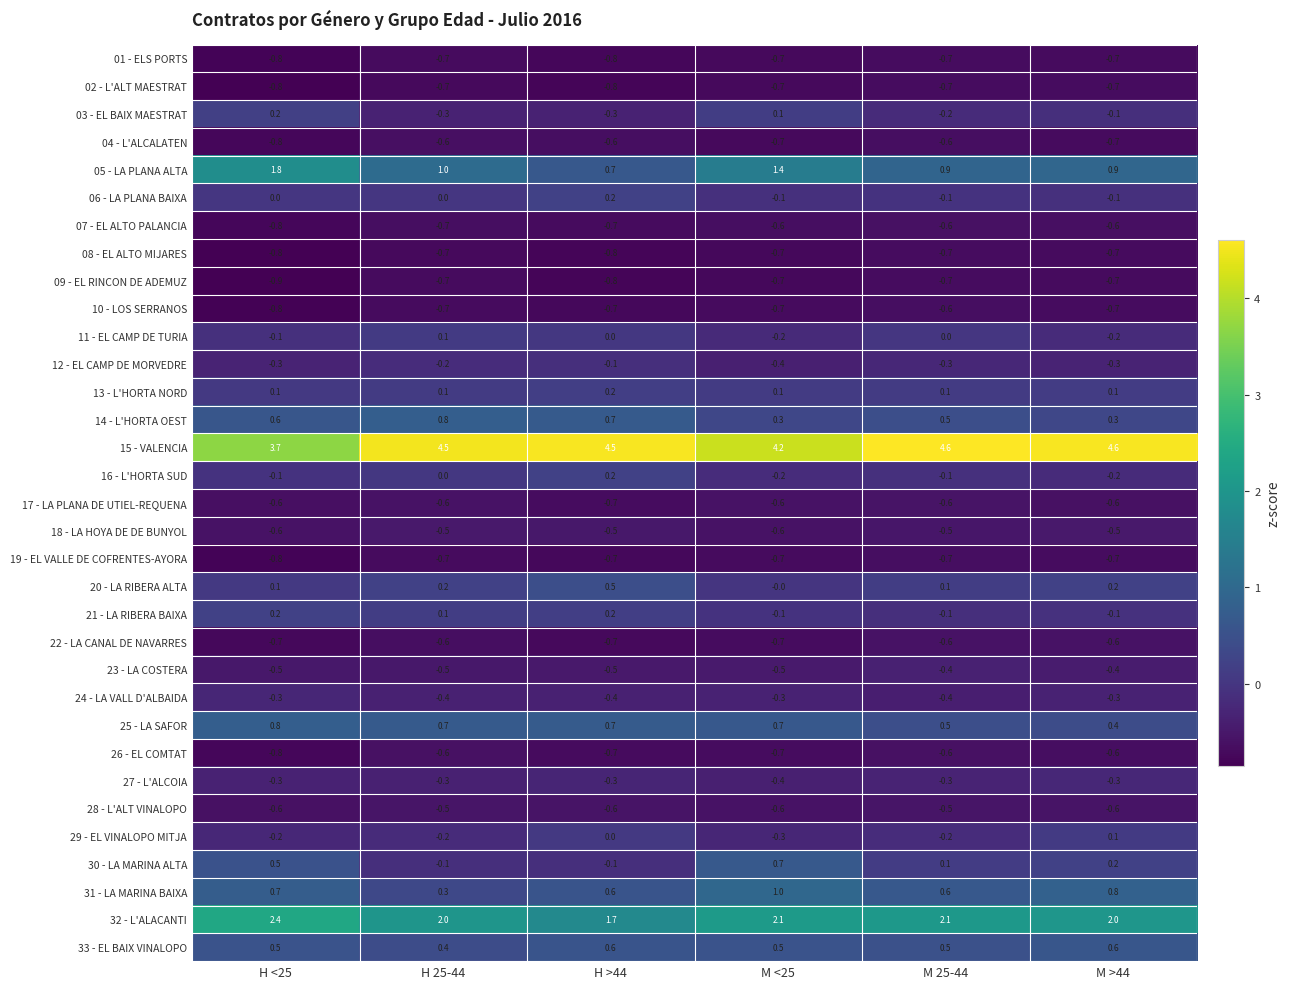

What is the greatest value displayed?

4.6